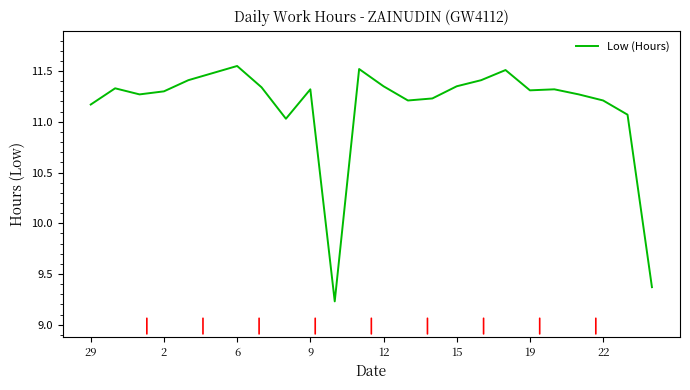

What is the minimum value shown in the chart?

9.2